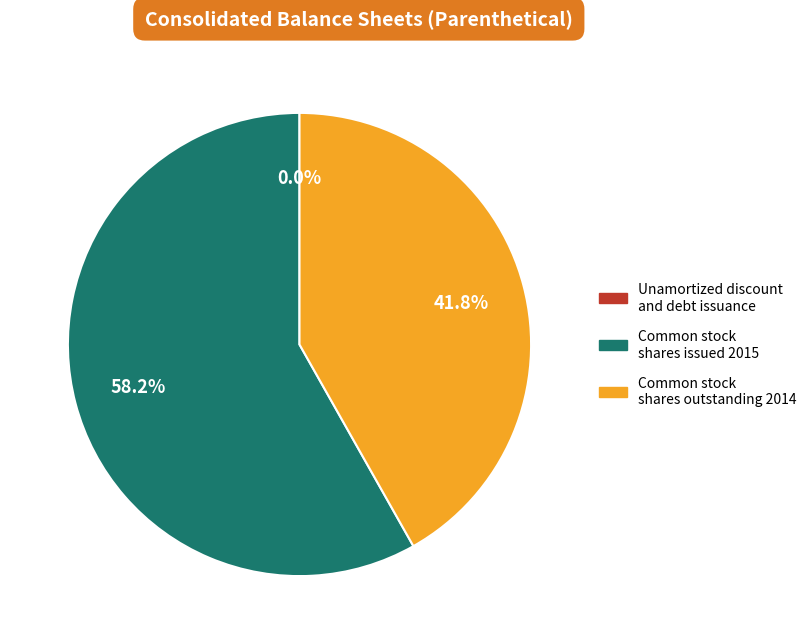

Is there a majority slice in this chart?

Yes